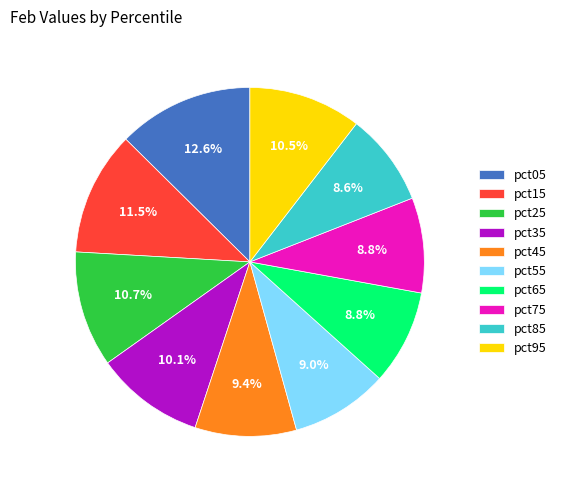

Which slice is the largest?

pct05